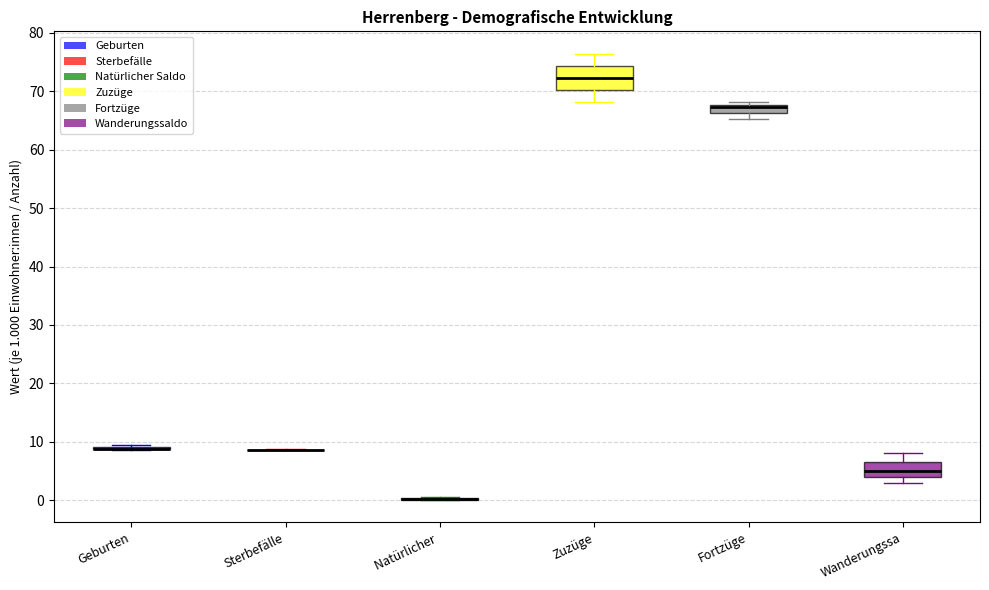

Which box is the tallest, from its lower edge to its upper edge?

Zuzüge